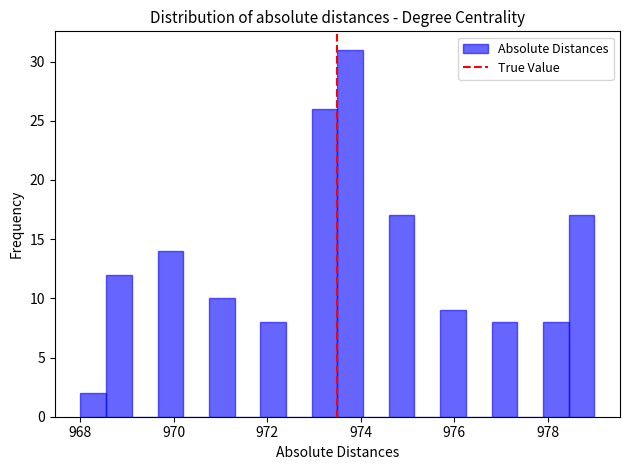

Around what value on the x-axis is the tallest bar? Give the approximate position of its centre, as read against the axis.

973.8